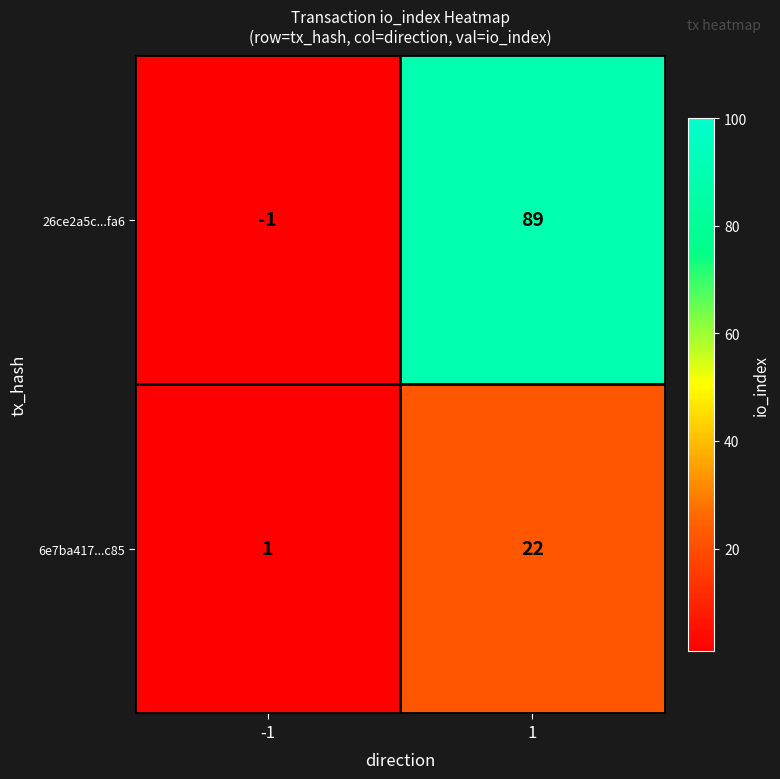

What is the average value of the 6e7ba417...c85 series?

12